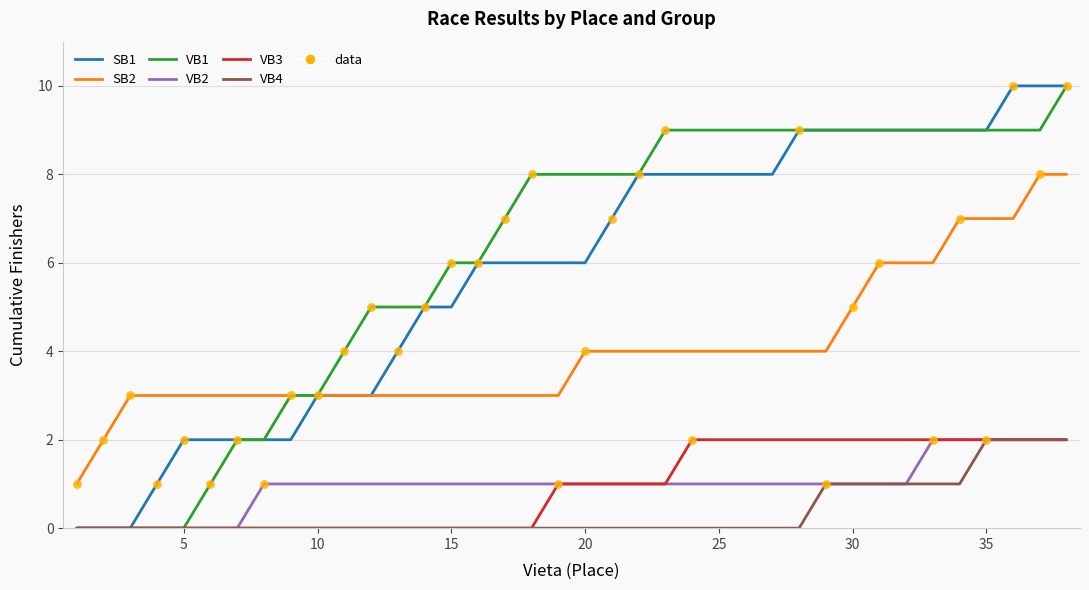

True or false: VB3 and SB2 cross at least once.

False